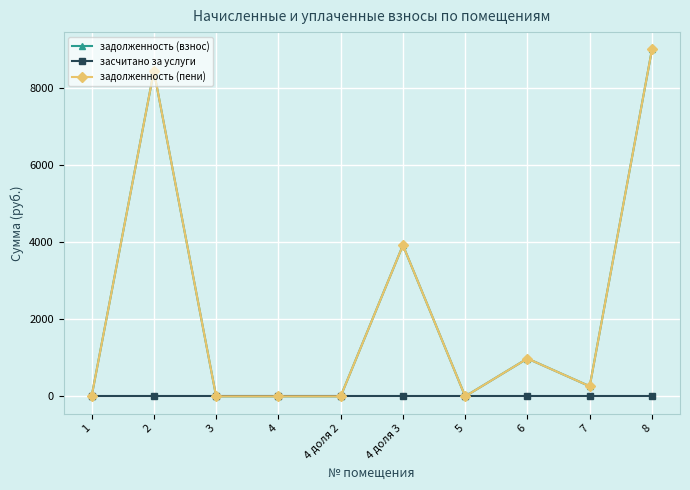

List the labels in order of задолженность (пени) value, largest first.

8, 2, 4 доля 3, 6, 7, 1, 3, 4, 4 доля 2, 5